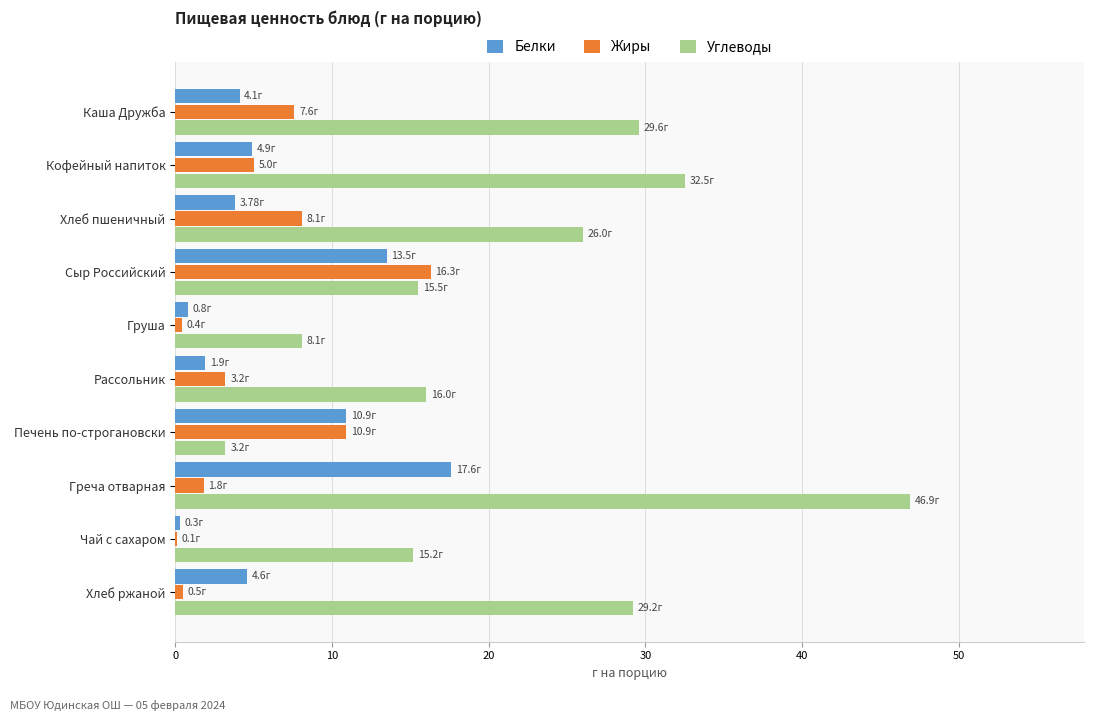

At which category is the sum across all series the highest?

Греча отварная